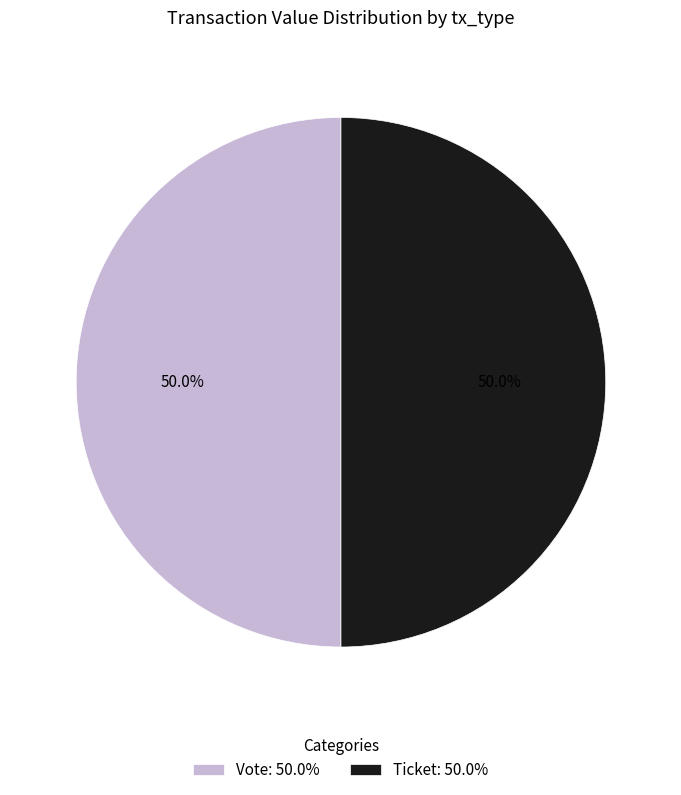

Approximately how many times larger is the value at Vote: 50.0% compared to Ticket: 50.0%?

1.0